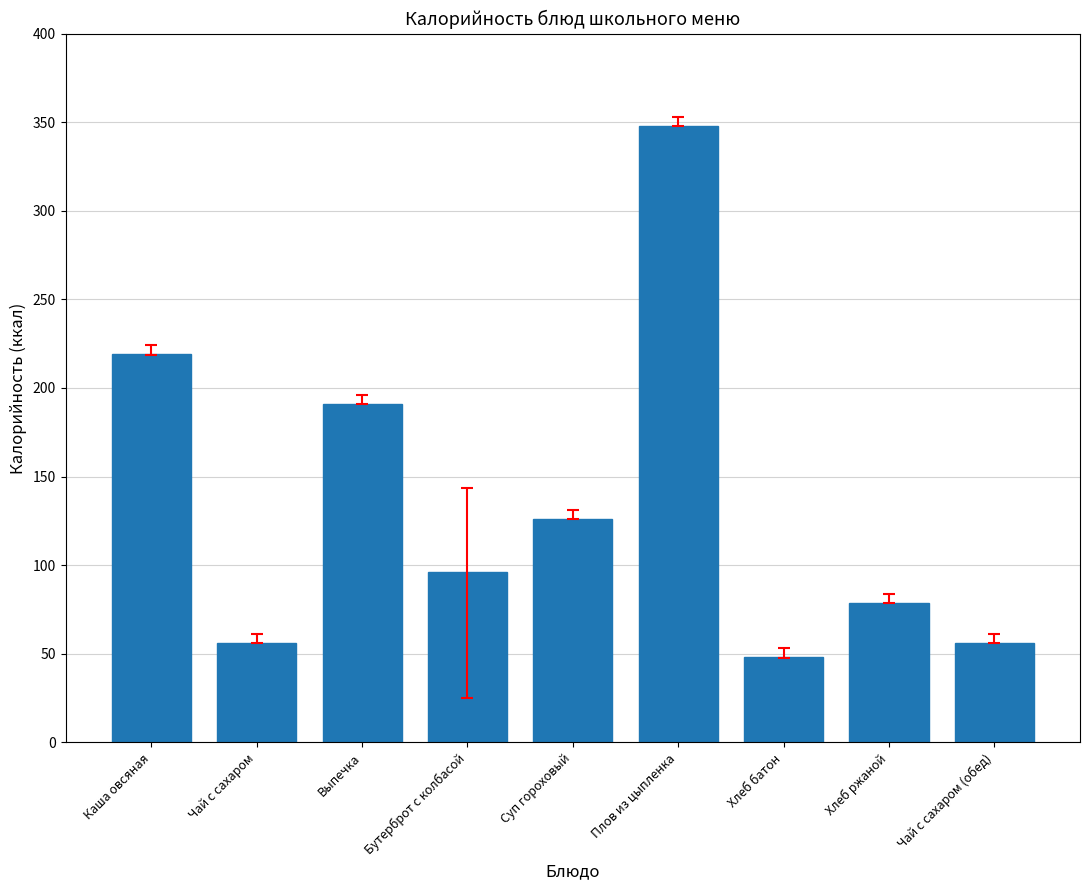

Reading right to left, extract all data points from this chart.

Чай с сахаром (обед)=56.0	Хлеб ржаной=78.7	Хлеб батон=48.0	Плов из цыпленка=348.0	Суп гороховый=126.0	Бутерброт с колбасой=96.0	Выпечка=191.0	Чай с сахаром=56.0	Каша овсяная=219.0